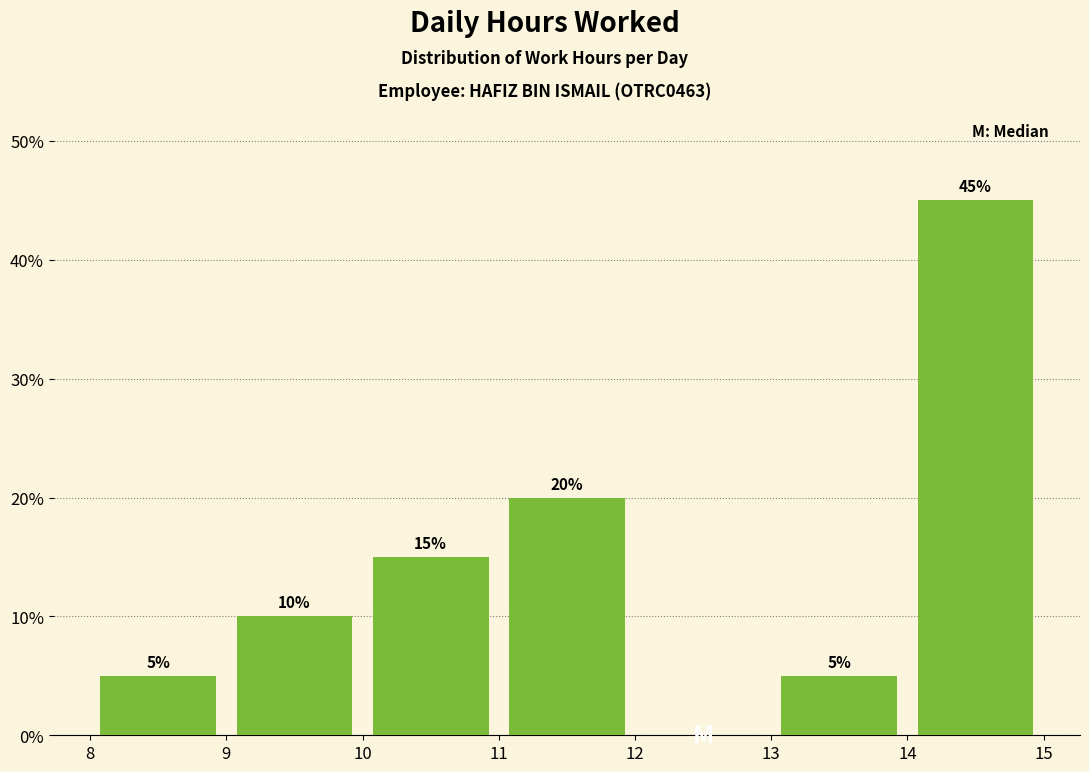

Which range on the x-axis has the tallest bar?

14 to 15